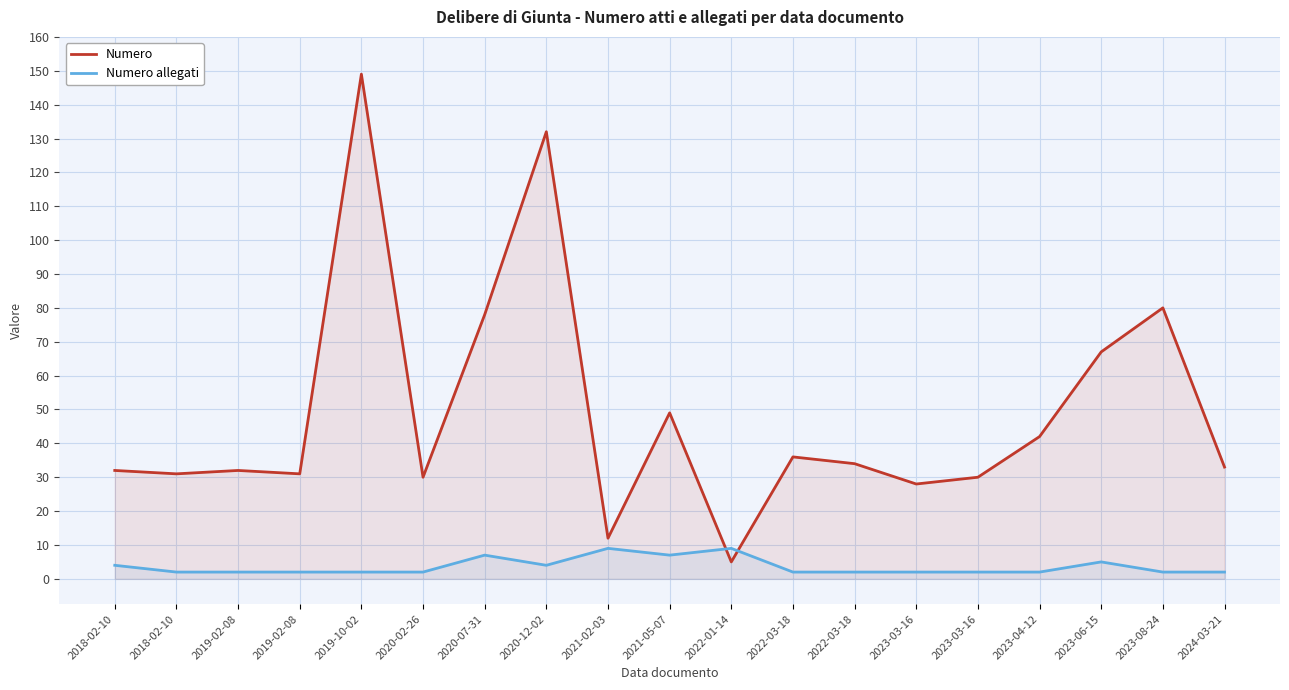

Rank the series at 2024-03-21 from lowest to highest value.

Numero allegati, Numero